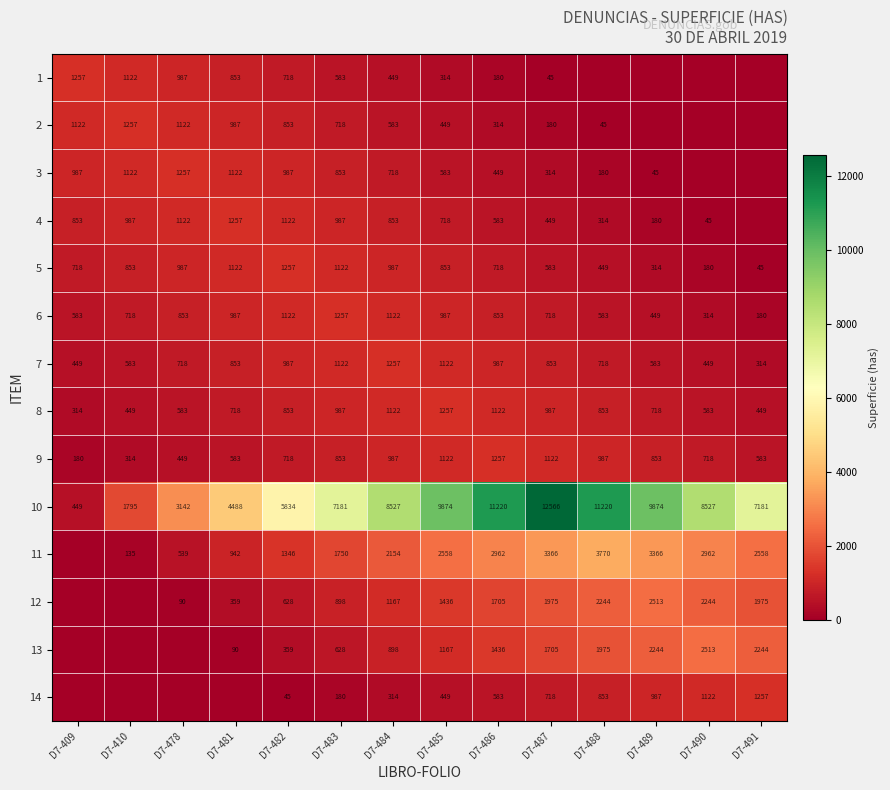

What is the maximum value shown in the chart?

12566.4